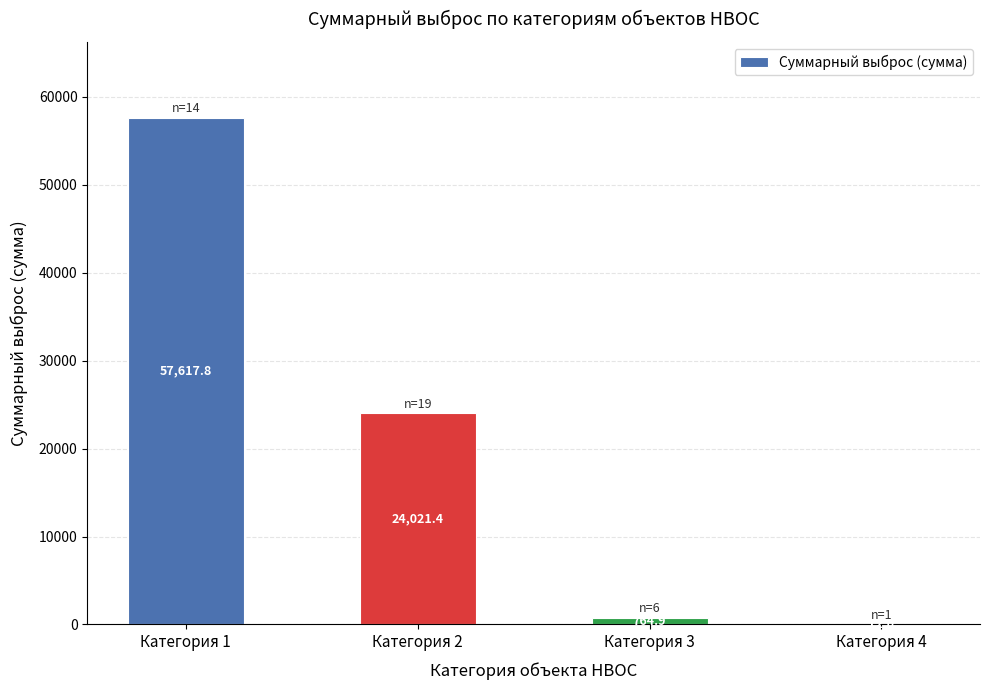

Reading left to right, what are all the values shown in this chart?

Категория 1=57617.8	Категория 2=24021.4	Категория 3=764.9	Категория 4=12.0